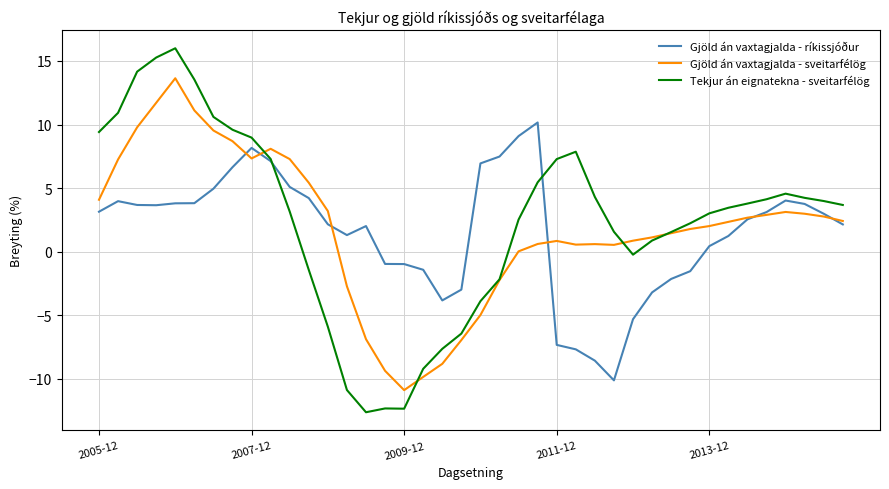

How many times do Tekjur án eignatekna - sveitarfélög and Gjöld án vaxtagjalda - ríkissjóður cross each other?

2